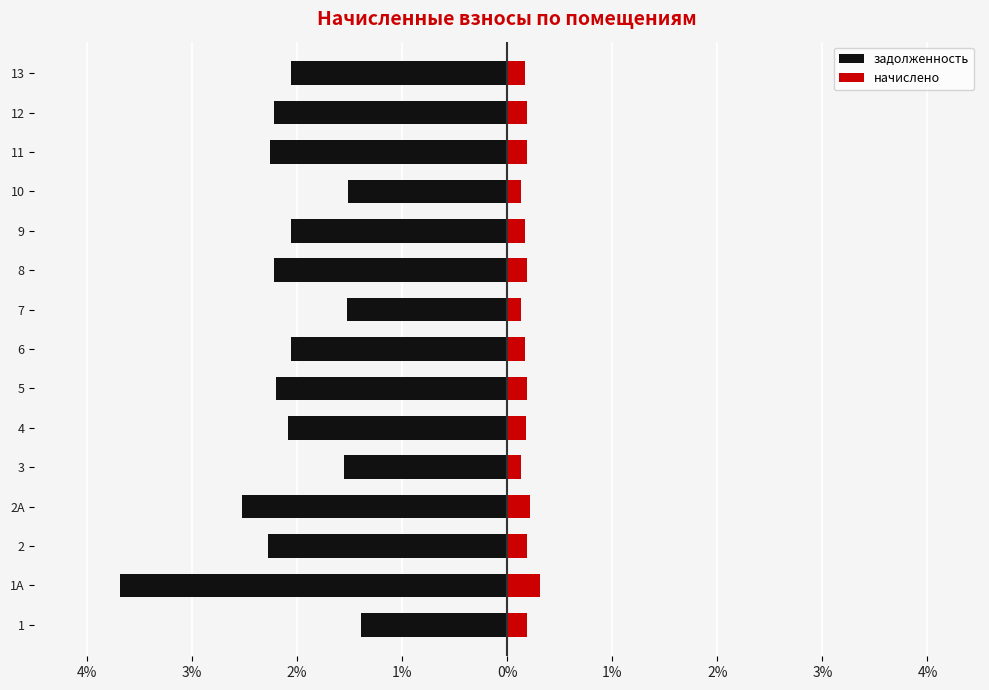

How many data points in задолженность are above -2?

4